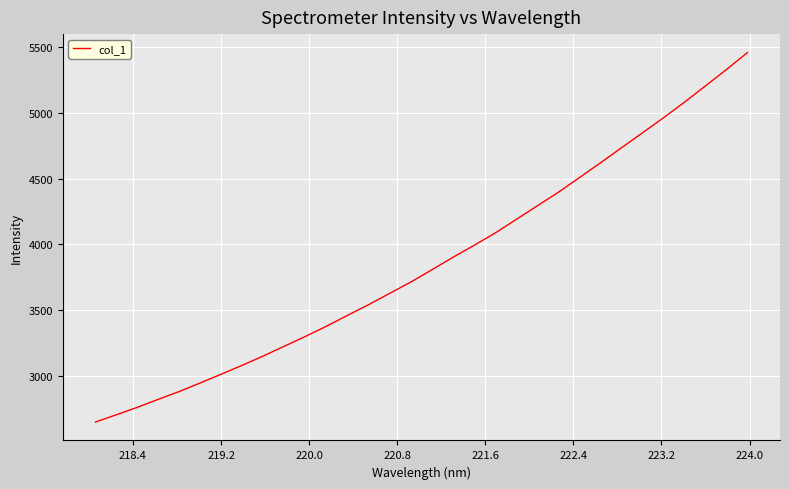

What is the minimum value shown in the chart?

2653.9